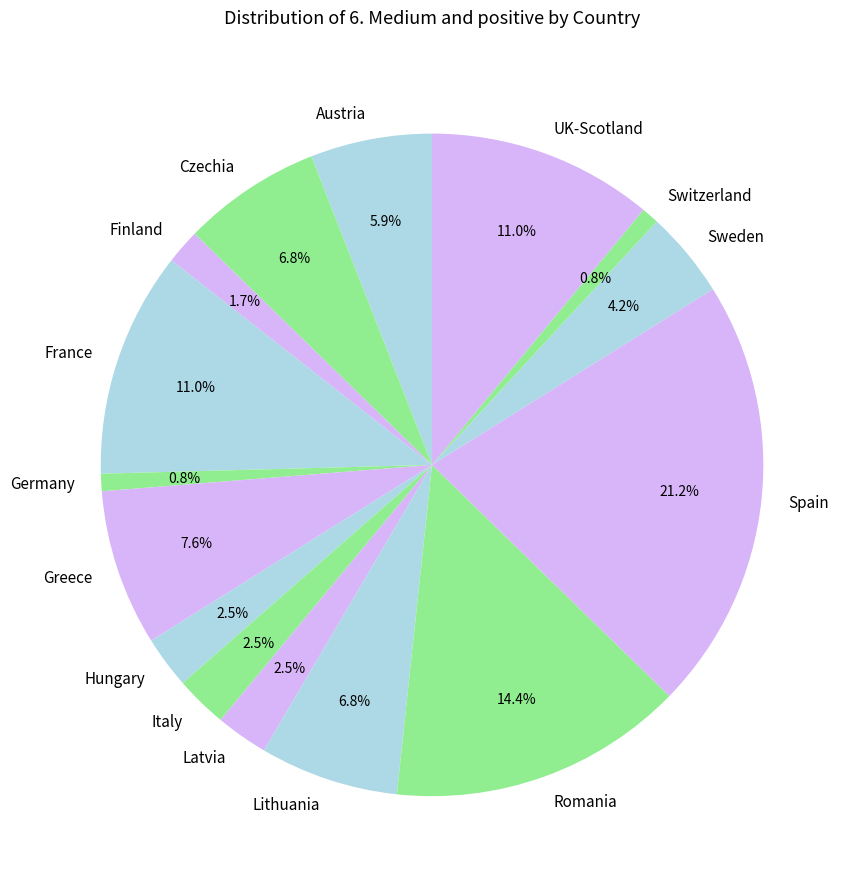

Between Lithuania and Hungary, which is larger?

Lithuania